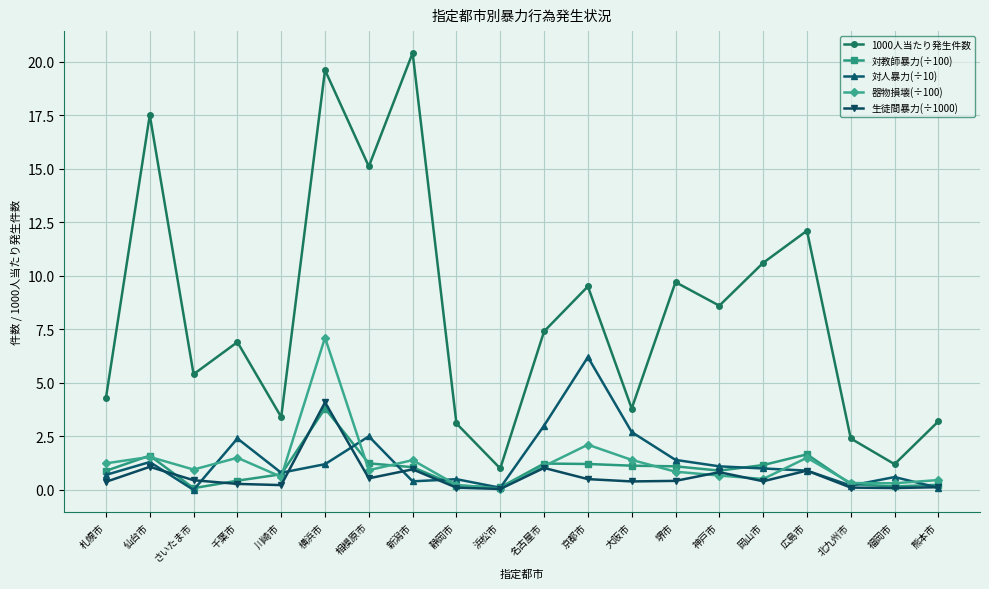

What position from the right is 広島市?

4